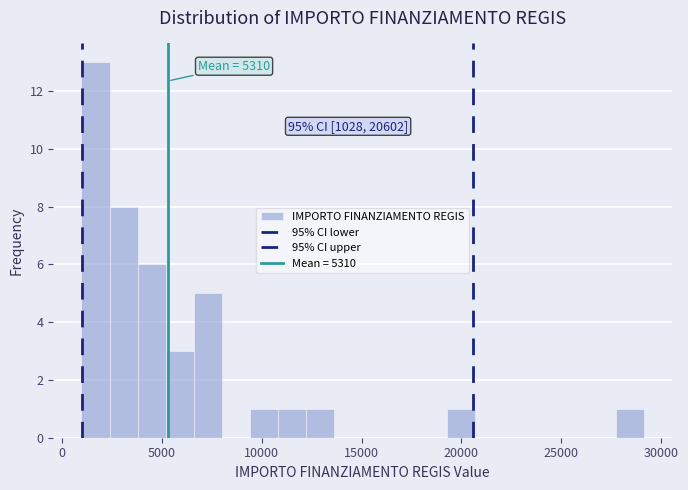

Read against the x-axis, roughly where is the centre of the tallest bar?

1500